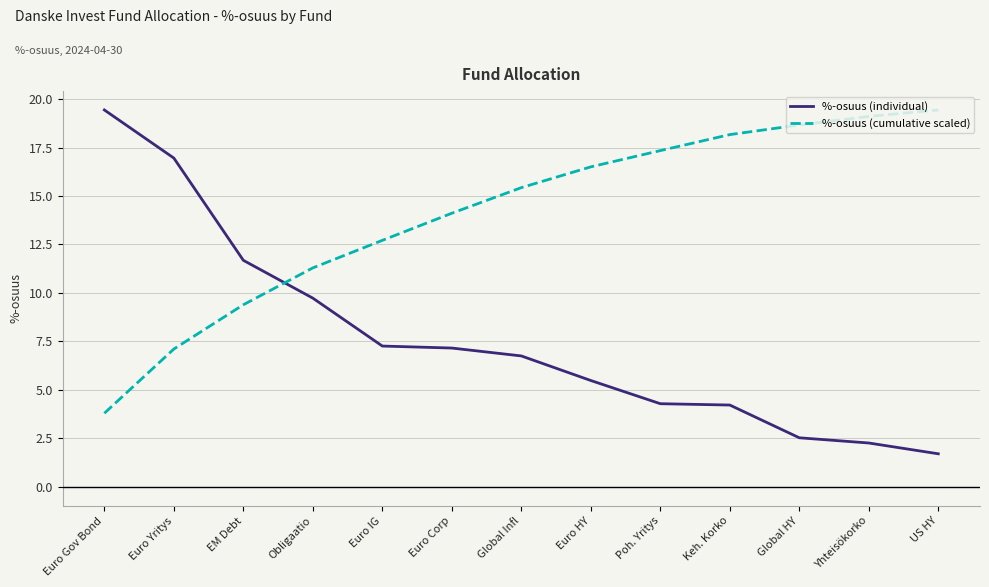

What is the average value of the %-osuus (individual) series?

7.7